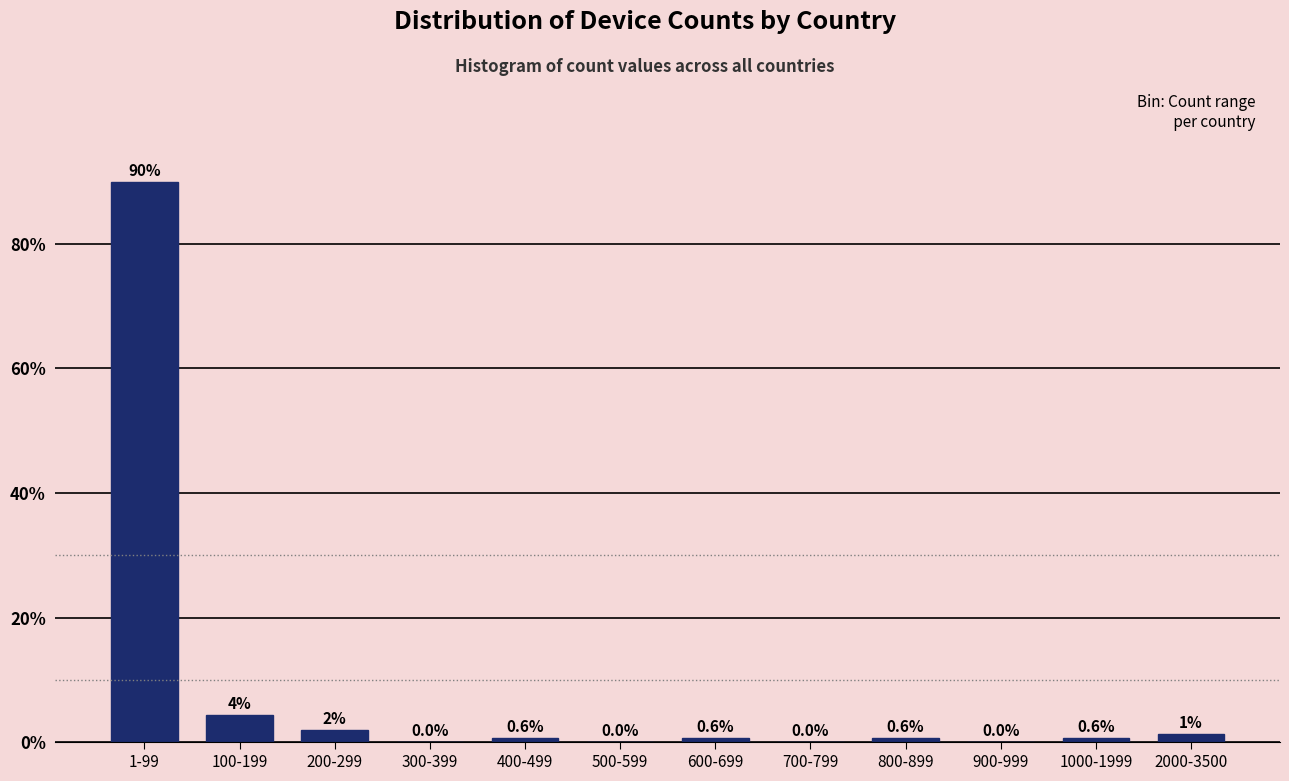

Between 800-899 and 300-399, which is larger?

800-899